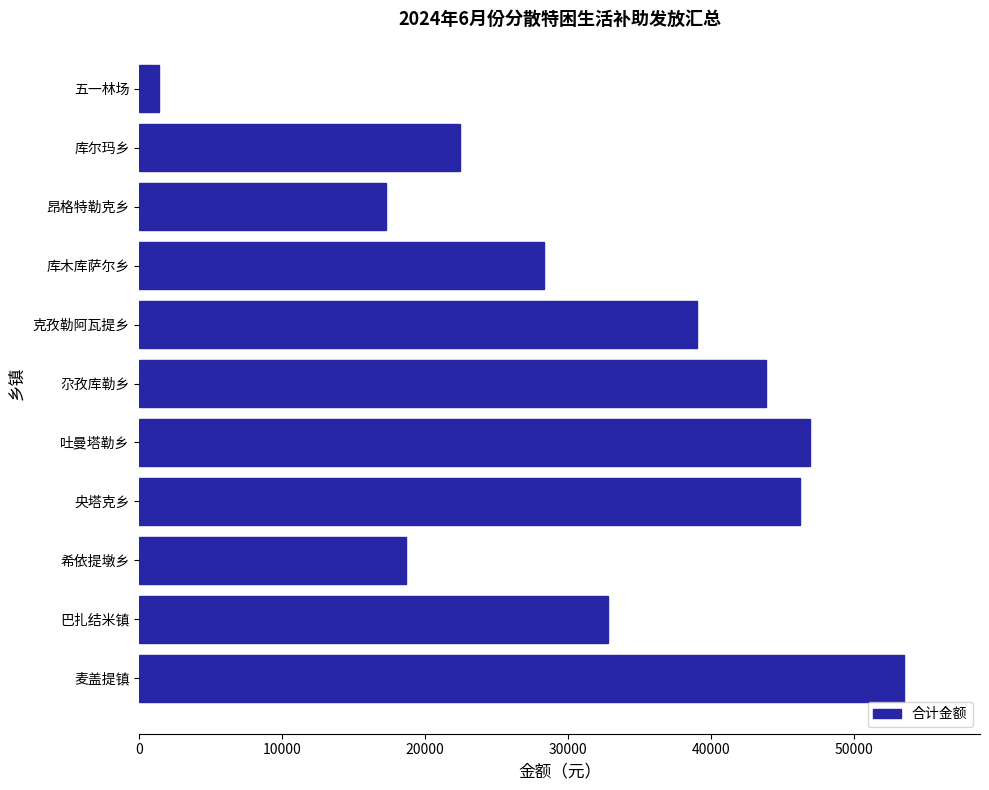

What is the approximate value at 昂格特勒克乡, to the nearest 50?

17250